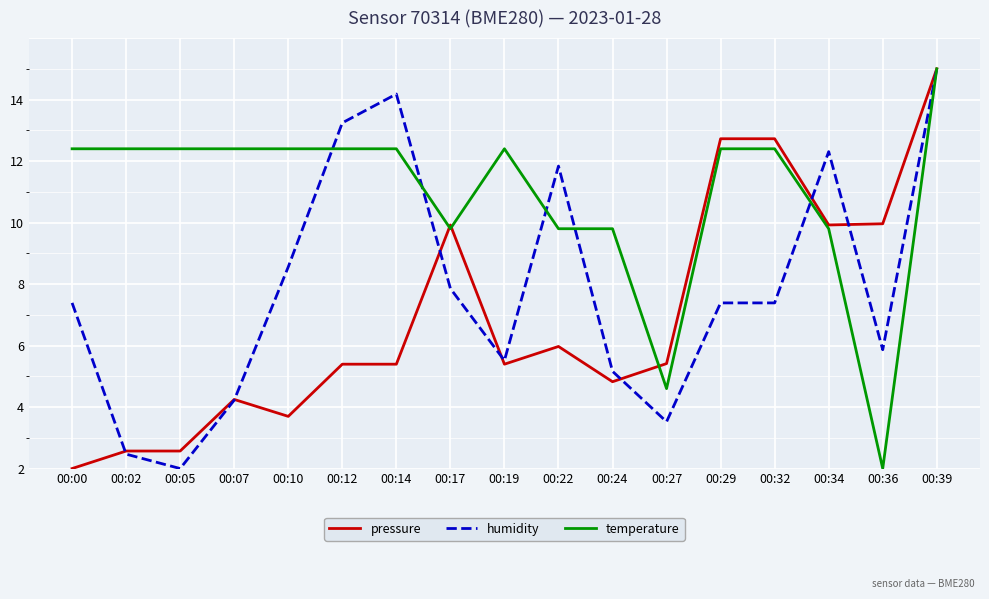

List the series in order of their overall mean, highest first.

temperature, humidity, pressure